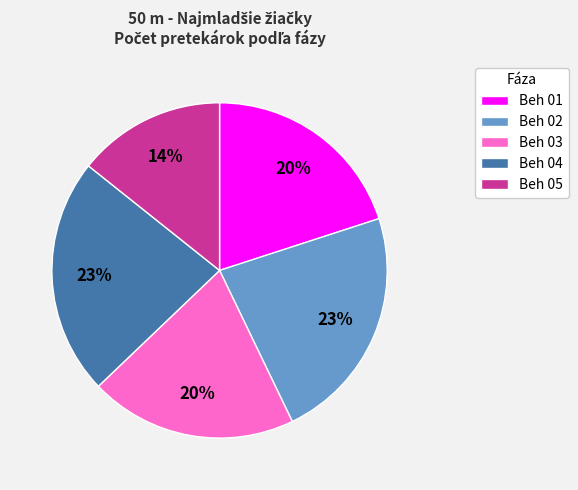

True or false: Beh 01 accounts for 20% of the total.

True